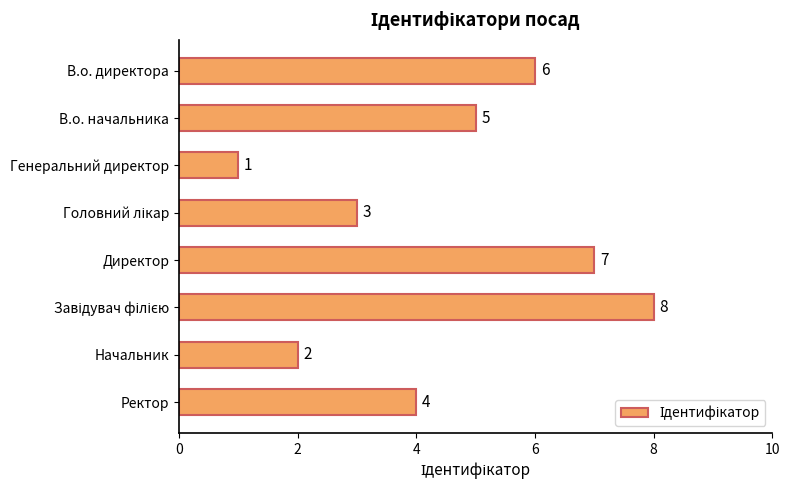

What is the value of the 3rd bar from the top?

1